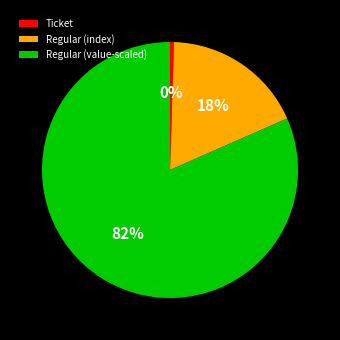

What percentage is the Regular (value-scaled) slice, to the nearest percent?

82%